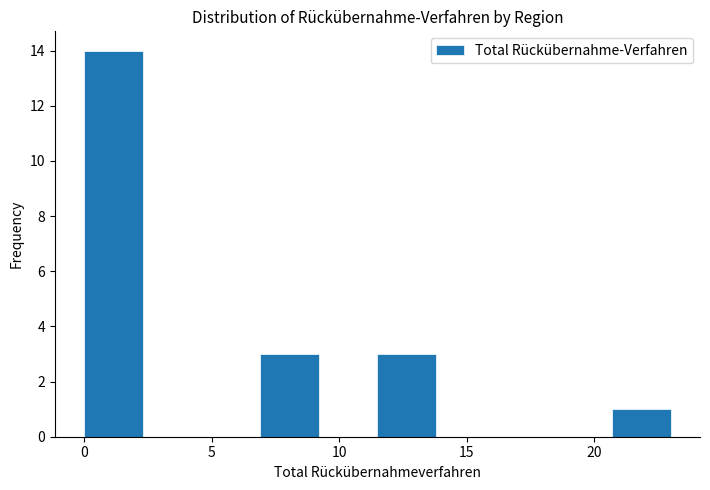

Reading left to right, list every bar in this chart as the range it spans on the x-axis followed by its height. Neither the bar edges nor the heights are printed on the chart, so give them approximately, as read against the axes.

0.0 to 2.3: 14
2.3 to 4.6: 0
4.6 to 6.9: 0
6.9 to 9.2: 3
9.2 to 11.5: 0
11.5 to 13.8: 3
13.8 to 16.1: 0
16.1 to 18.4: 0
18.4 to 20.7: 0
20.7 to 23.0: 1